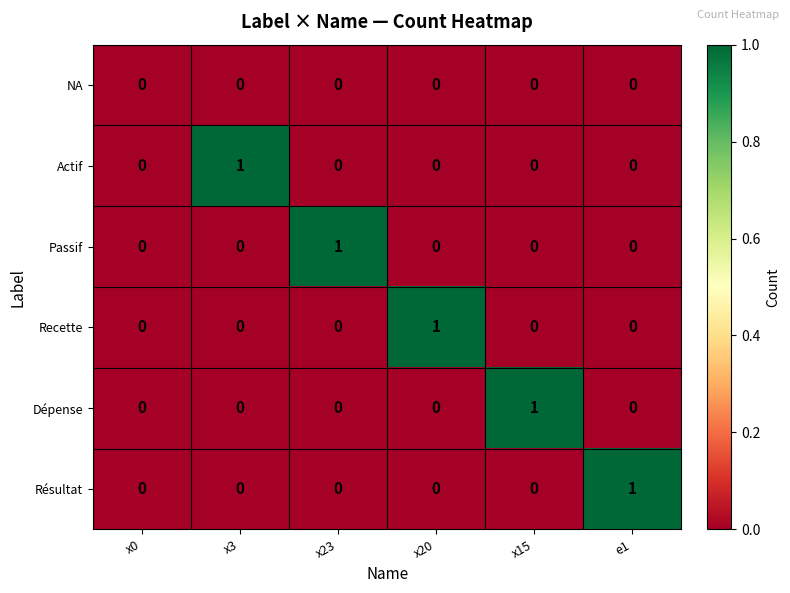

Which category has the highest value in the Dépense series?

x15